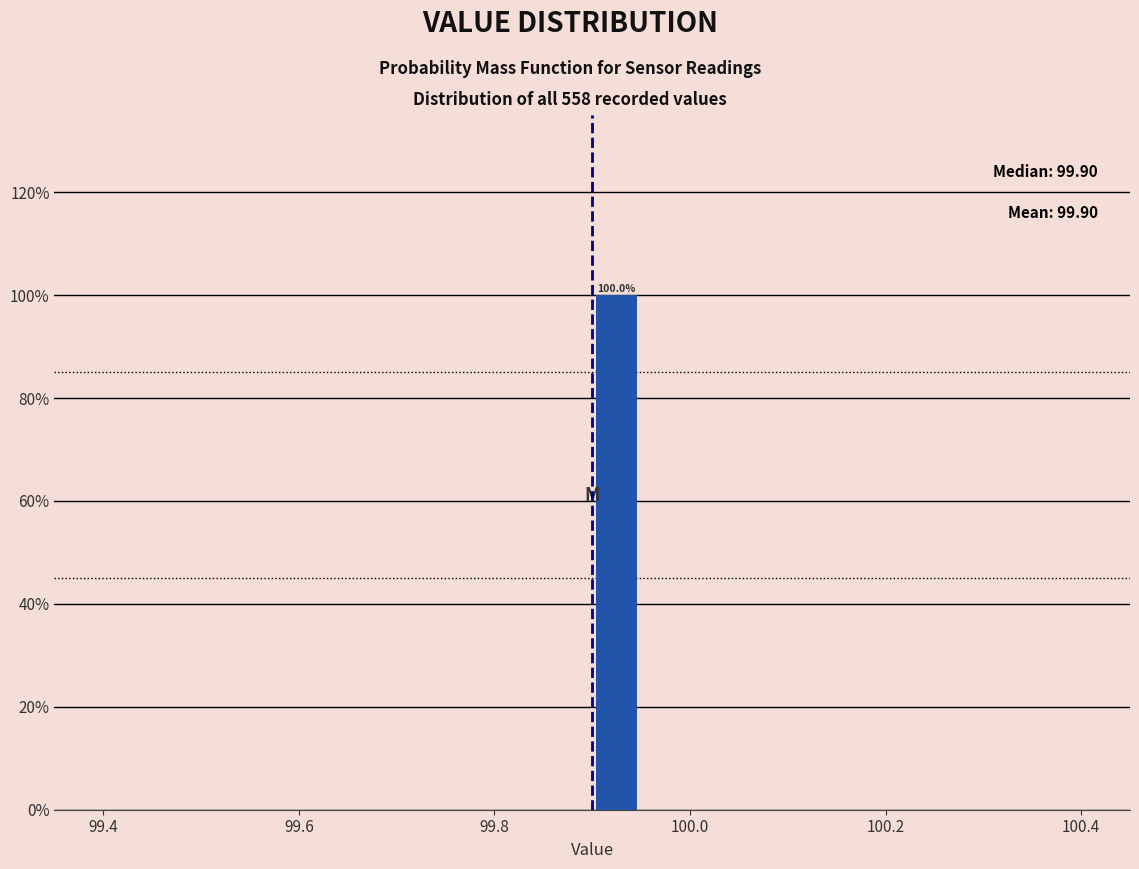

Around what value on the x-axis is the tallest bar? Give the approximate position of its centre, as read against the axis.

99.92